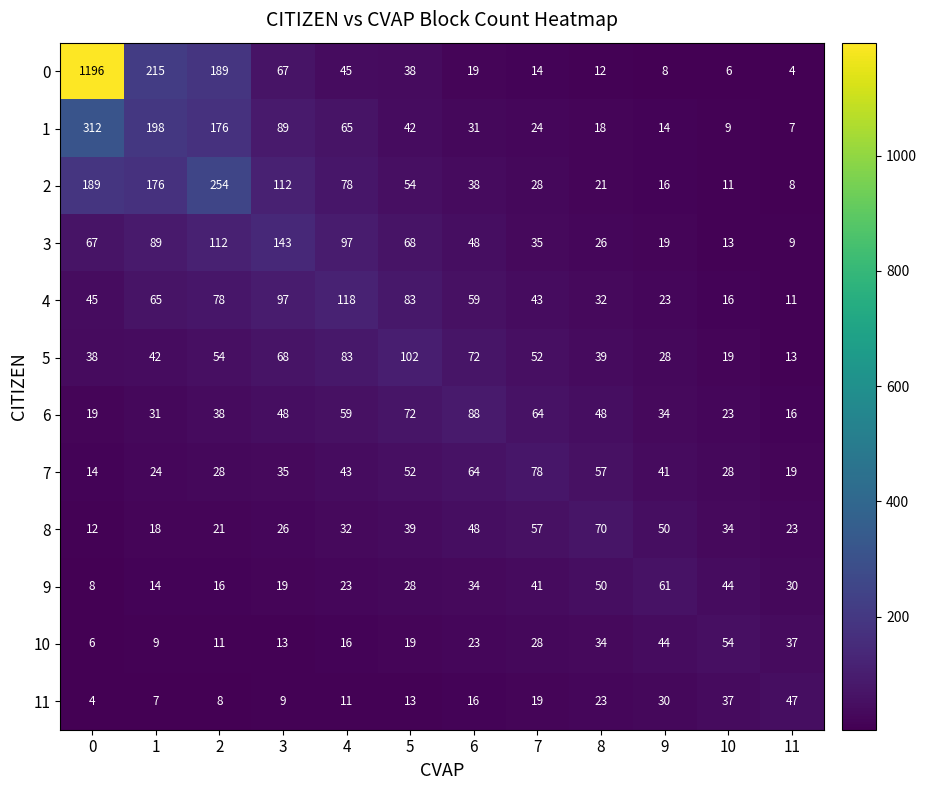

List the series in order of their peak value, highest first.

0, 1, 2, 3, 4, 5, 6, 7, 8, 9, 10, 11